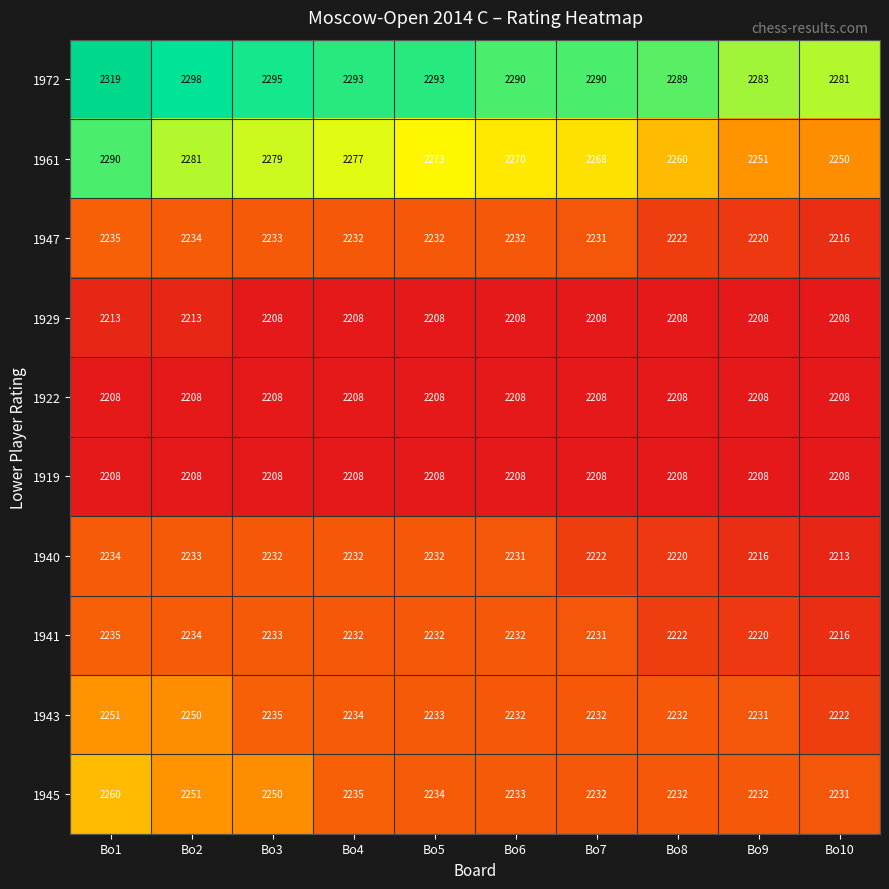

The value of 1940 at Bo10 is 585. True or false?

False